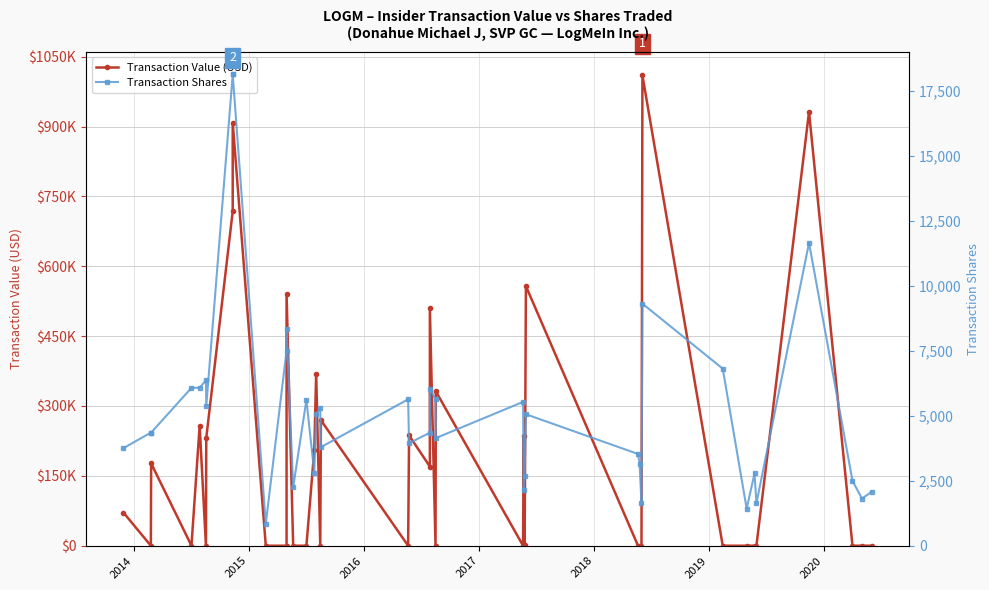

How many times do Transaction Shares and Transaction Value (USD) cross each other?

25